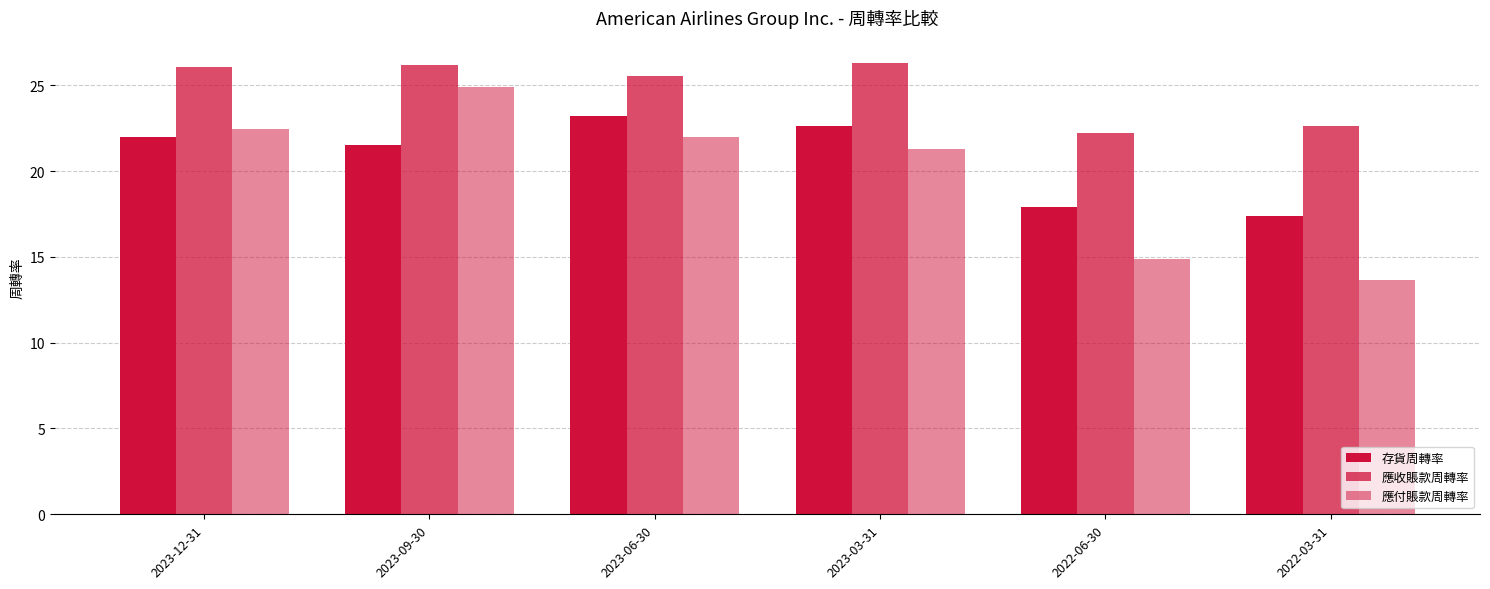

Read the 應付賬款周轉率 value at 2023-03-31.

21.3